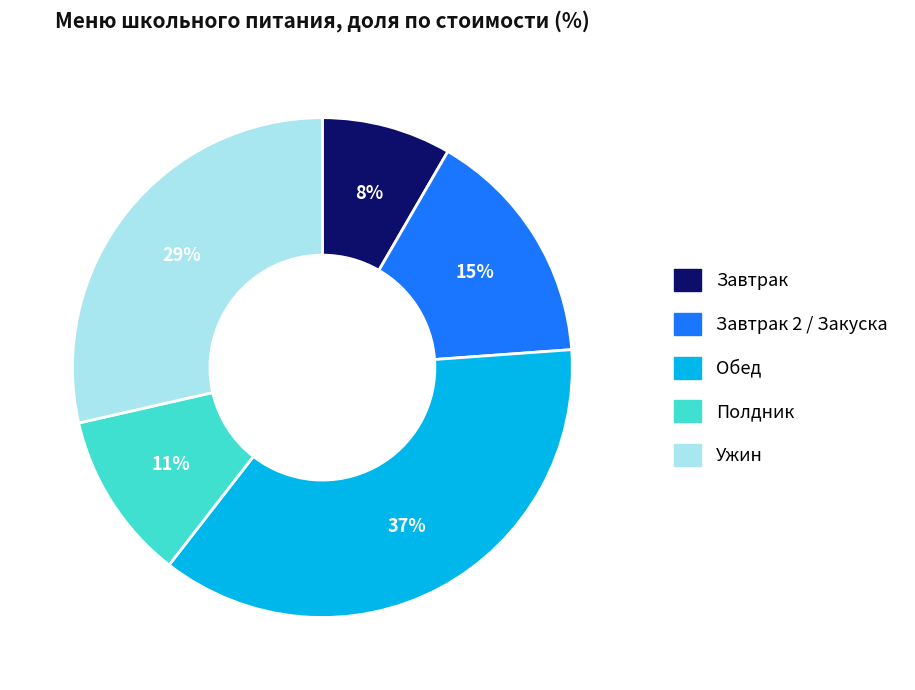

Is there any slice that represents more than half of the pie?

No